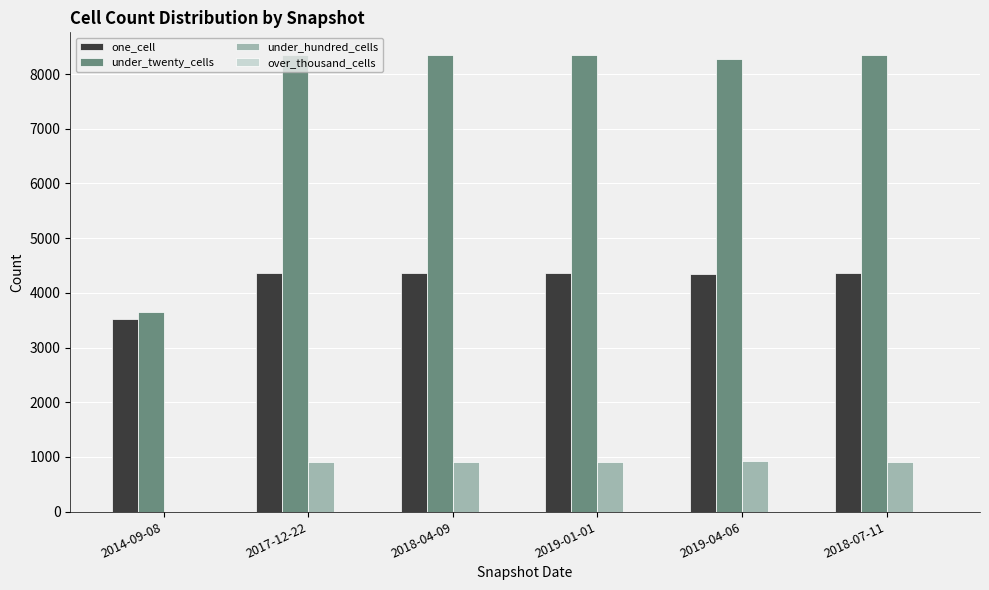

How many categories are shown in the chart?

6